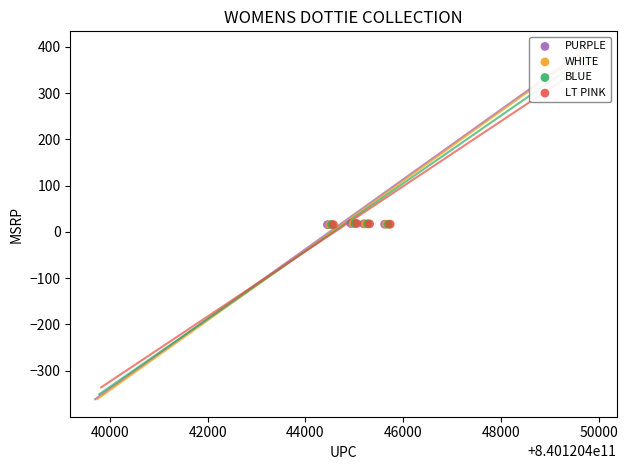

What are all the series names shown in the legend?

PURPLE, WHITE, BLUE, LT PINK